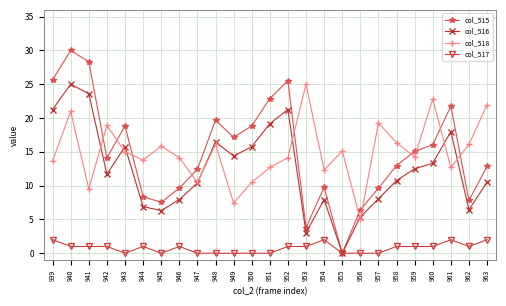

What is the approximate value of col_518 at 951?

12.7